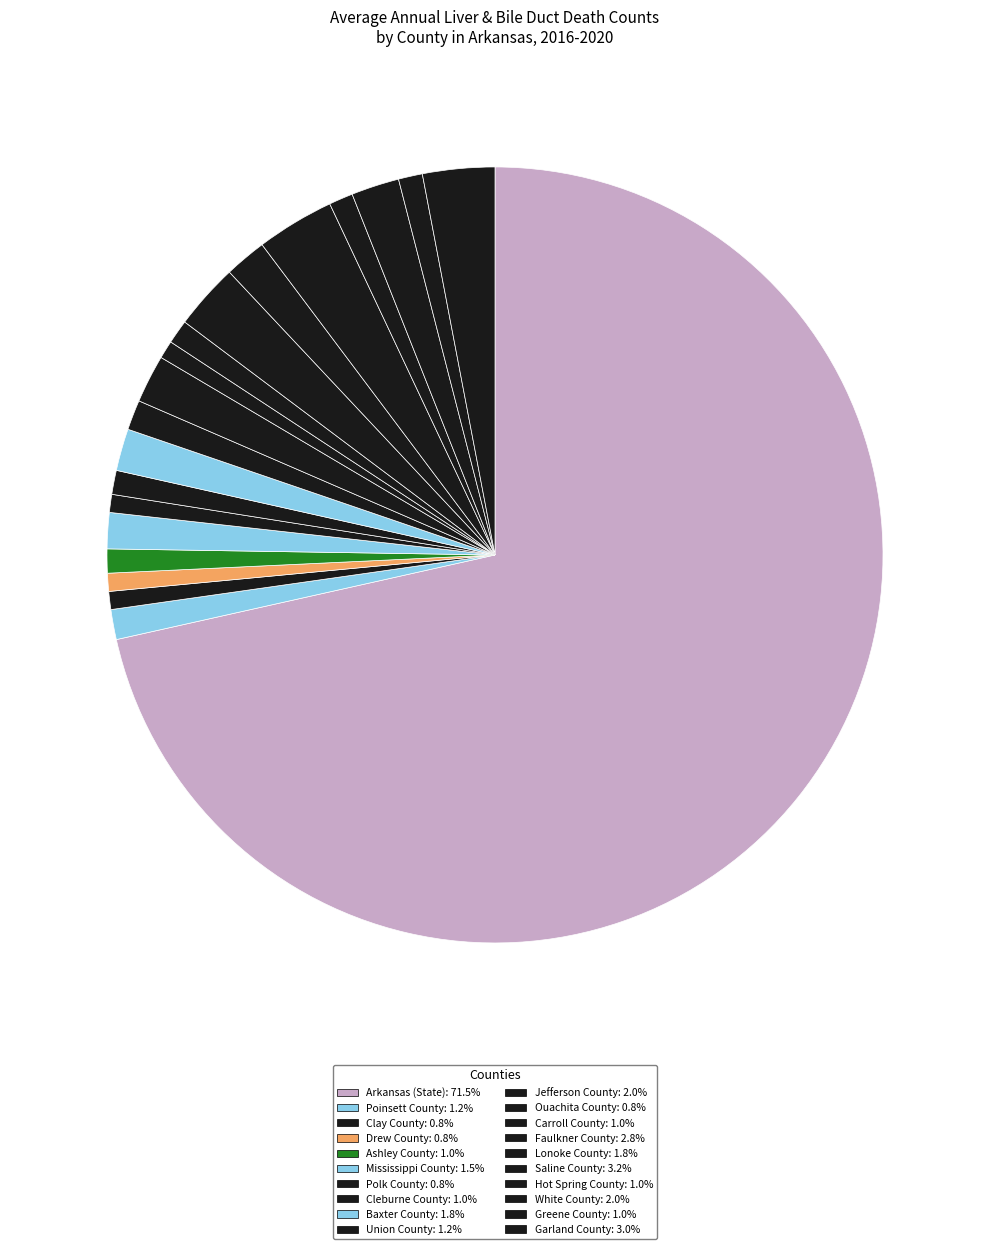

Is there any slice that represents more than half of the pie?

Yes